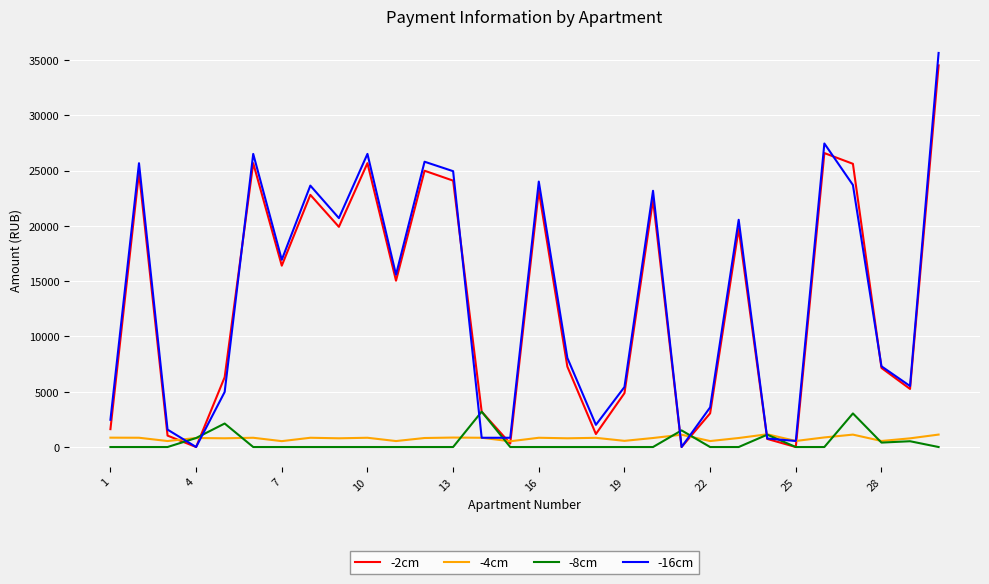

What is the greatest value displayed?

35632.1